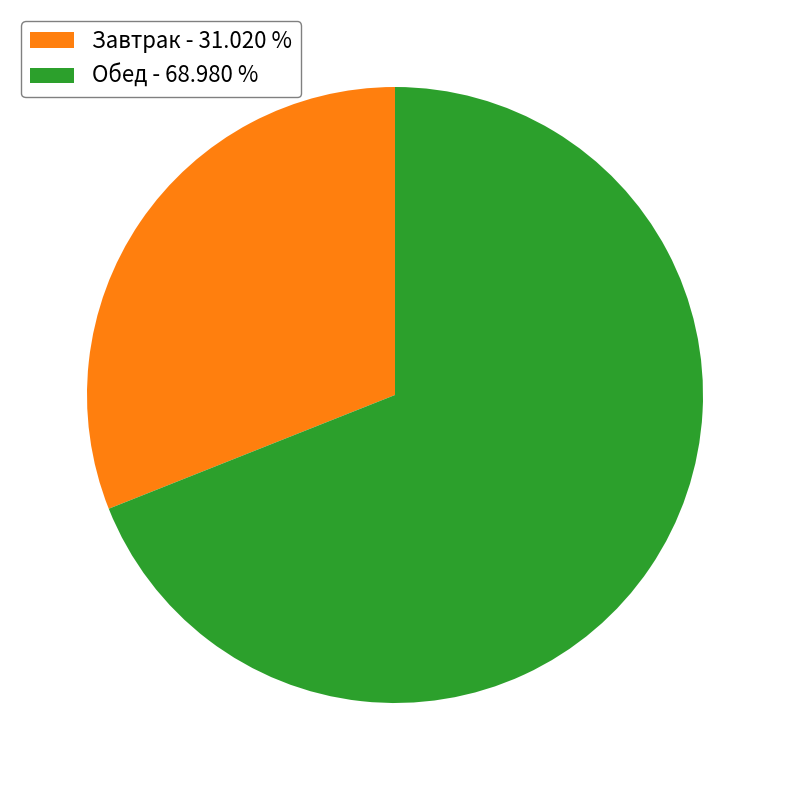

Approximately how many times larger is the value at Завтрак - 31.020 % compared to Обед - 68.980 %?

0.4